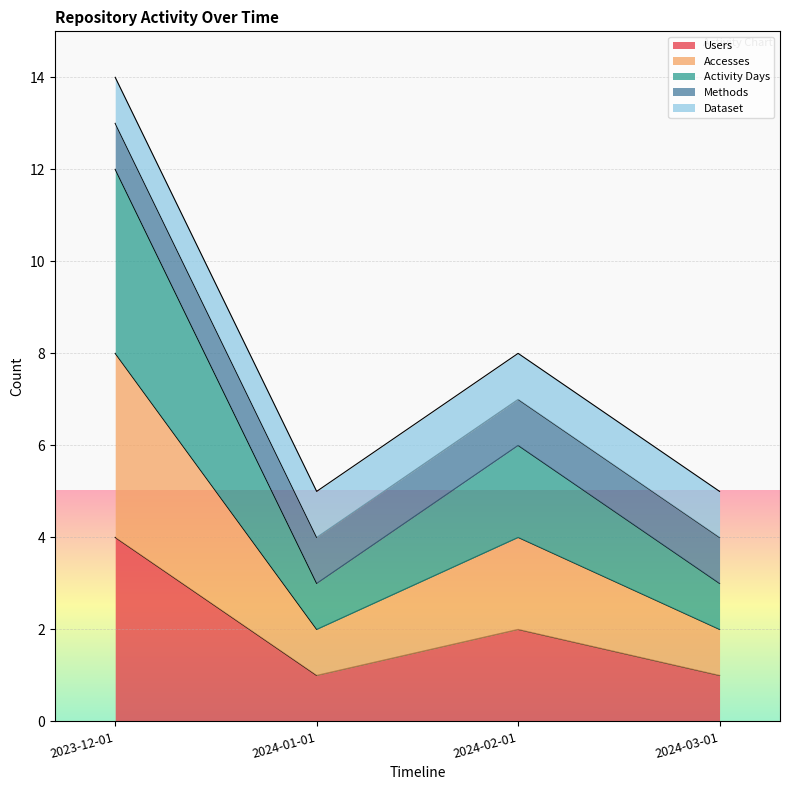

True or false: Activity Days and Accesses cross at least once.

False